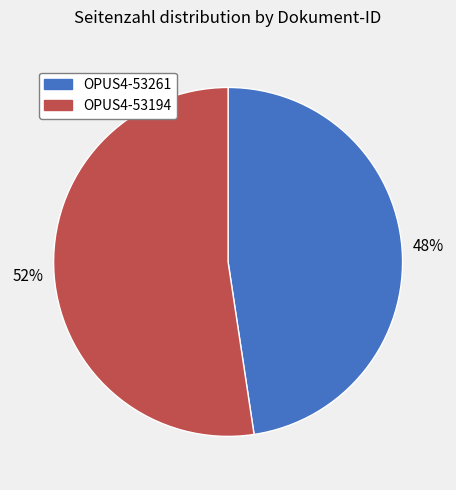

Is there a majority slice in this chart?

Yes